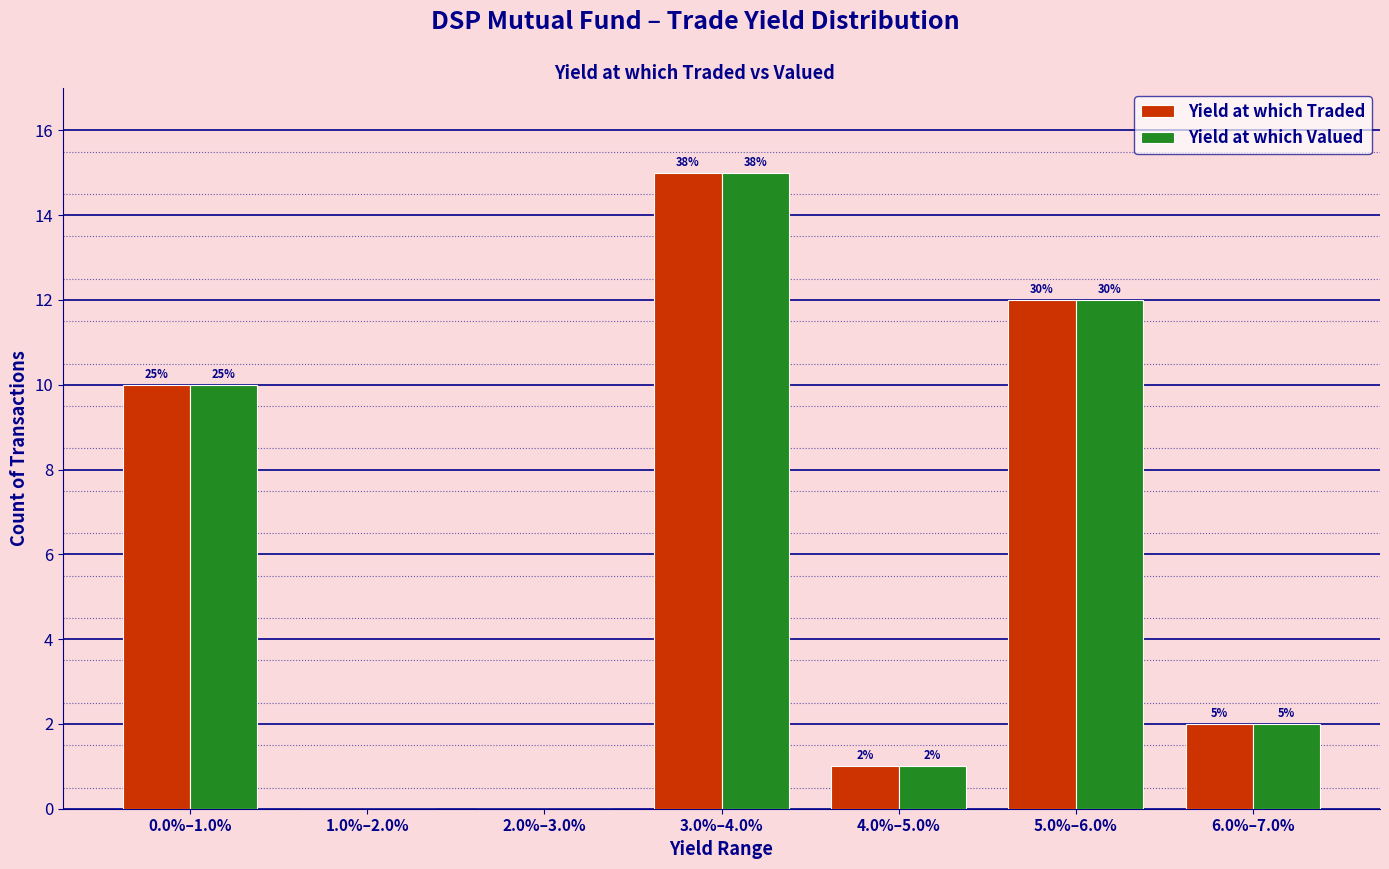

What are all the series names shown in the legend?

Yield at which Traded, Yield at which Valued